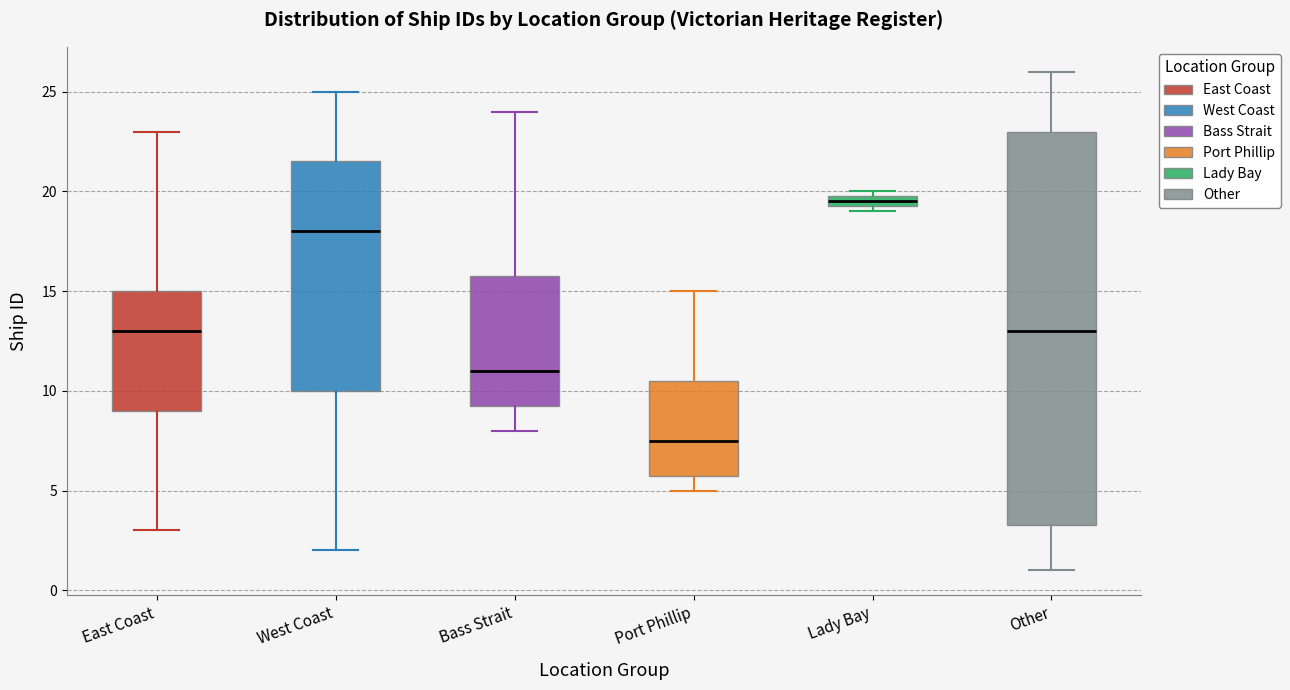

Which box has the highest median line?

Lady Bay